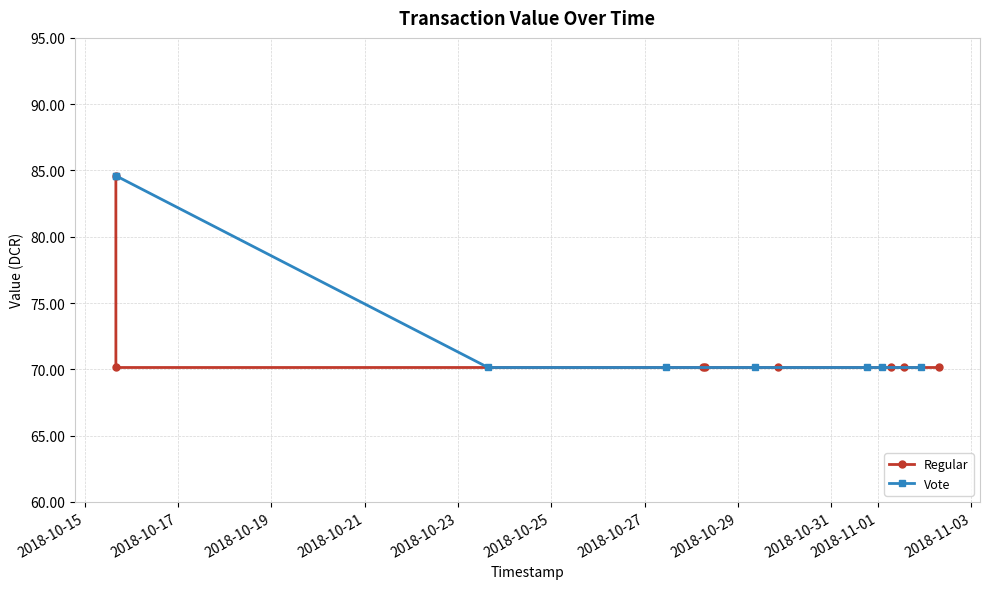

What is the value of the Regular point at the 8th from the left?

70.1